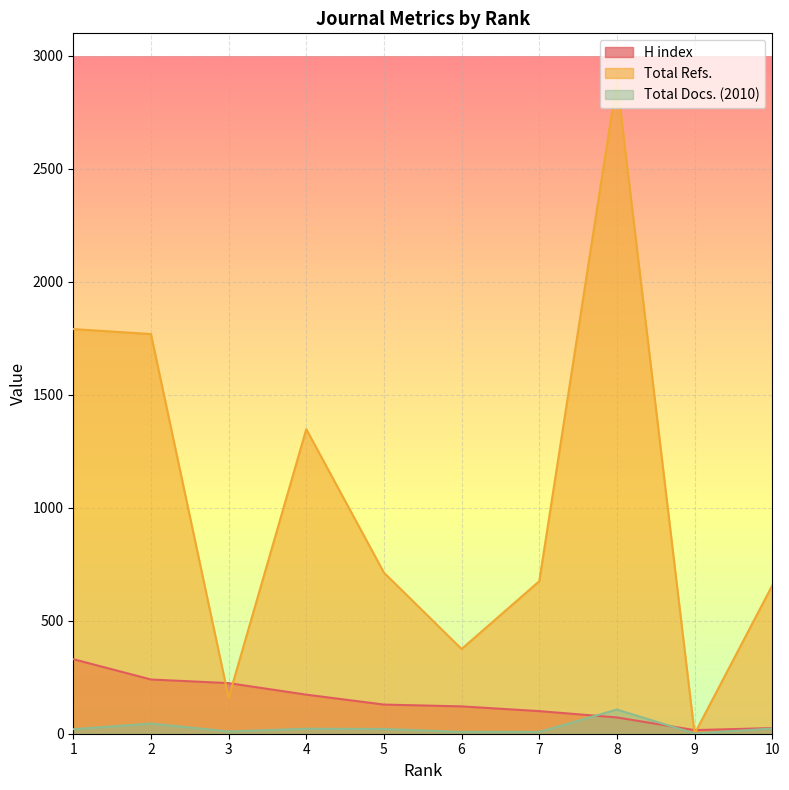

Count the number of categories in the chart.

10